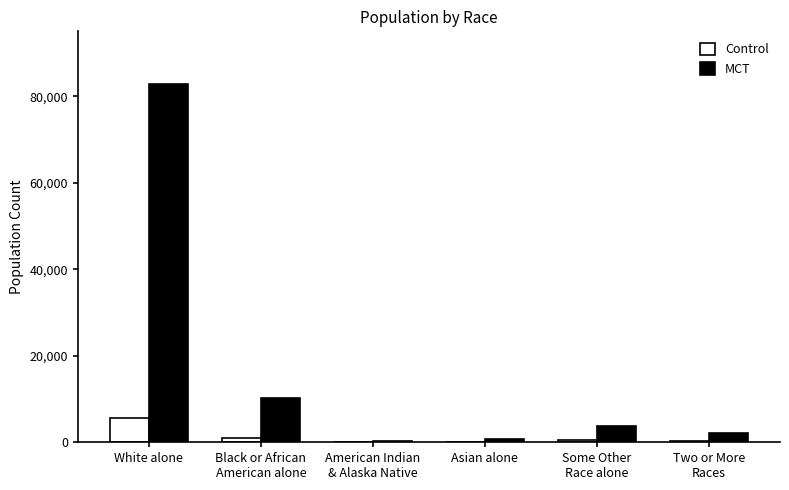

What is the greatest value displayed?

82862